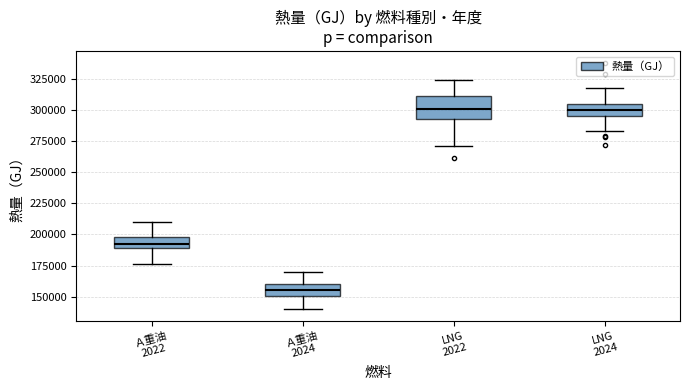

Where does the lower whisker of the box for LNG 2022 end on the y-axis? The values are not printed on the chart, so give them approximately, as read against the axis.

270000